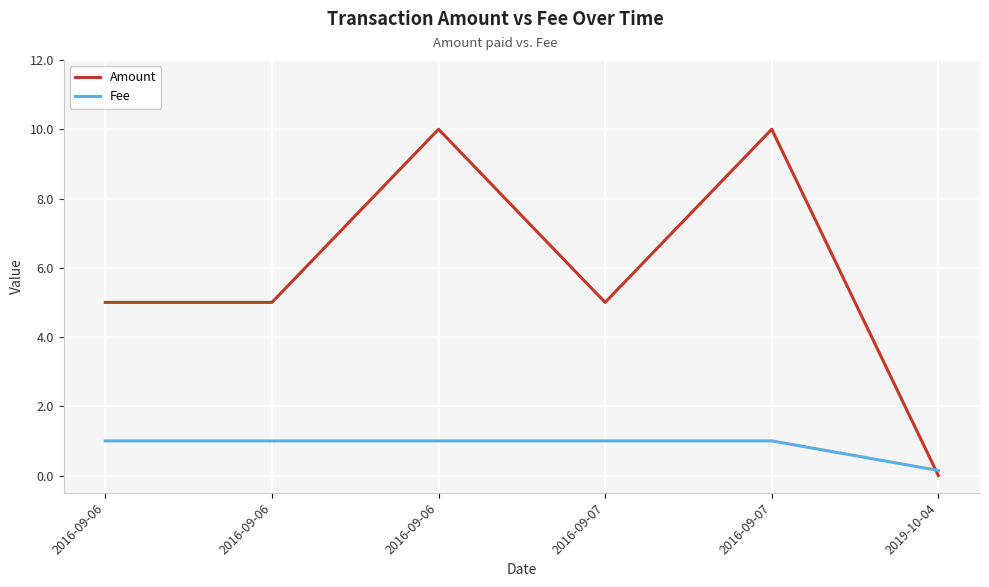

What is the sum of all Fee values?

5.1